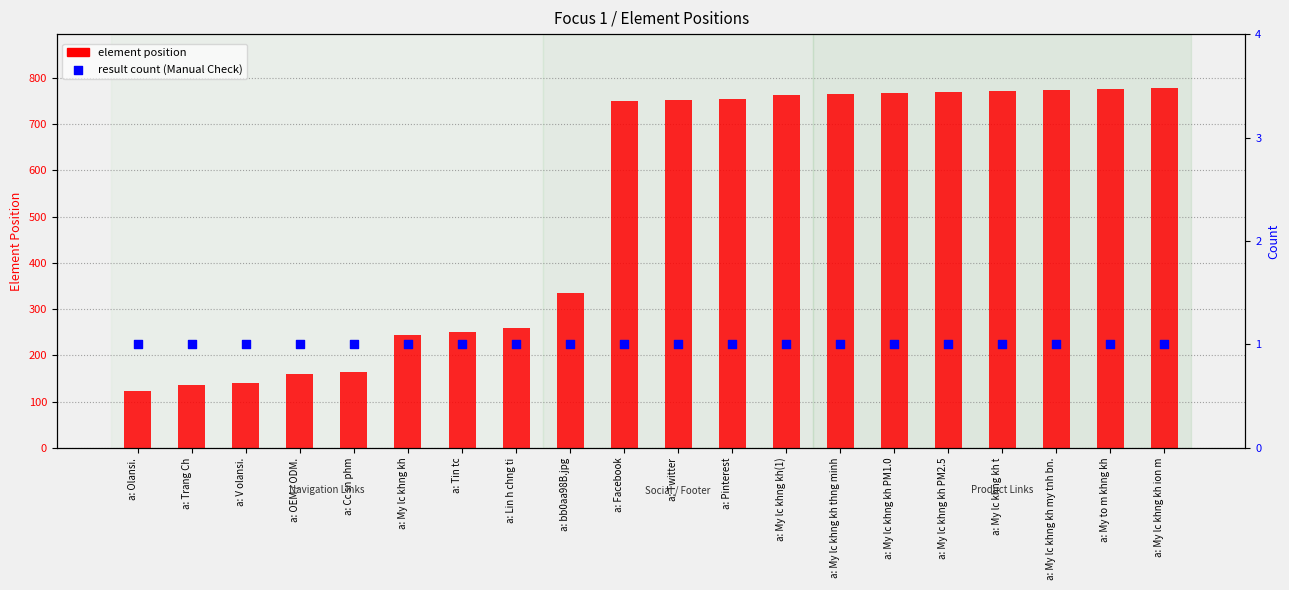

Which series reaches the minimum Y coordinate?

result count